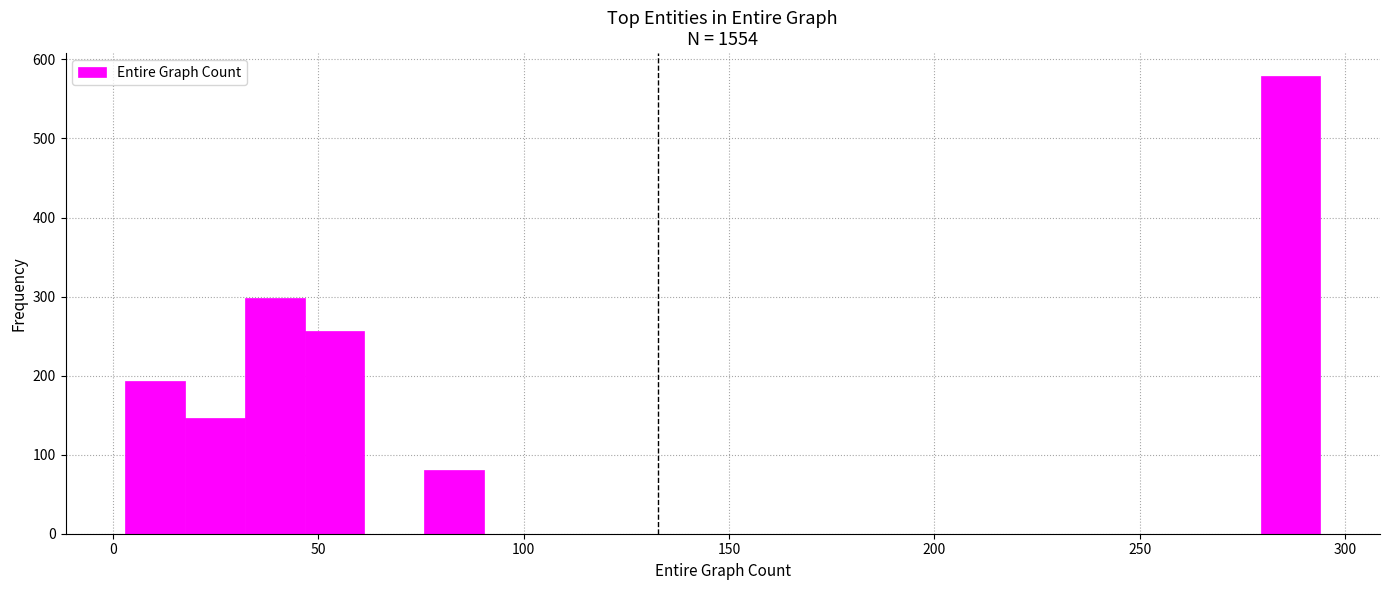

Read against the x-axis, roughly where is the centre of the tallest bar?

285